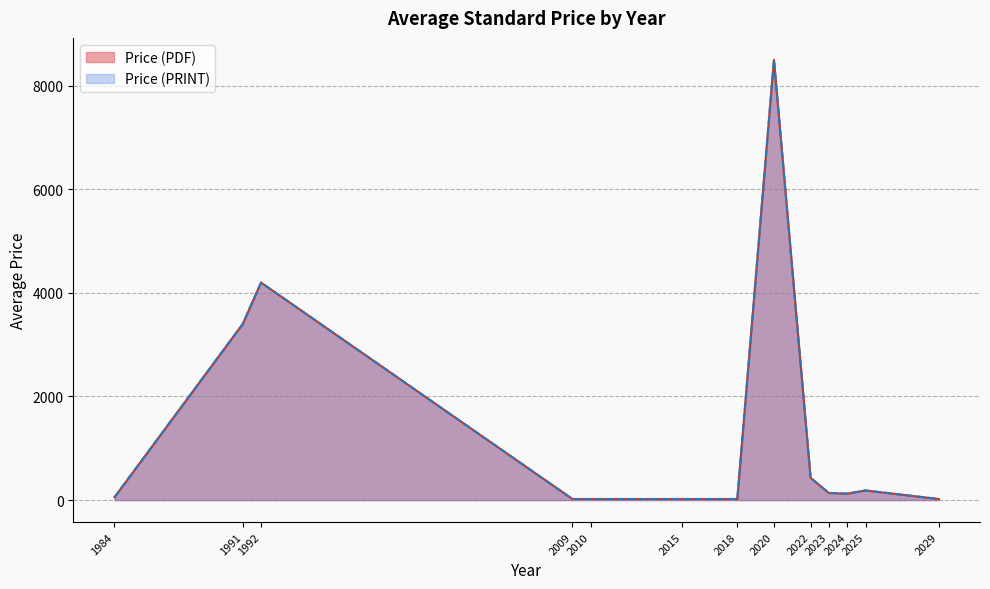

Is it true that Price (PRINT) equals 97.6 at 2023?

False